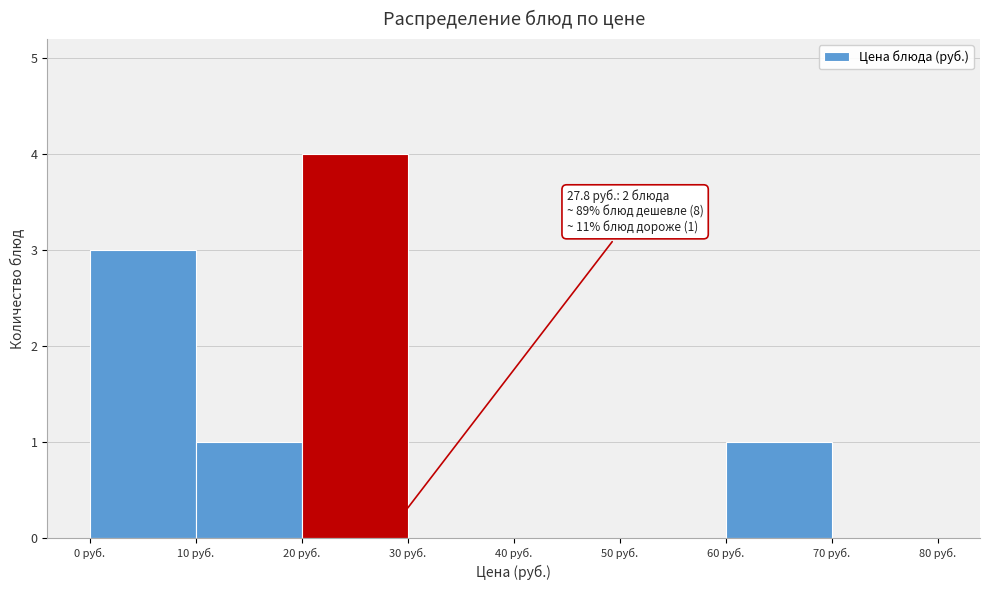

Over which range of the x-axis is the bar tallest?

20 to 30